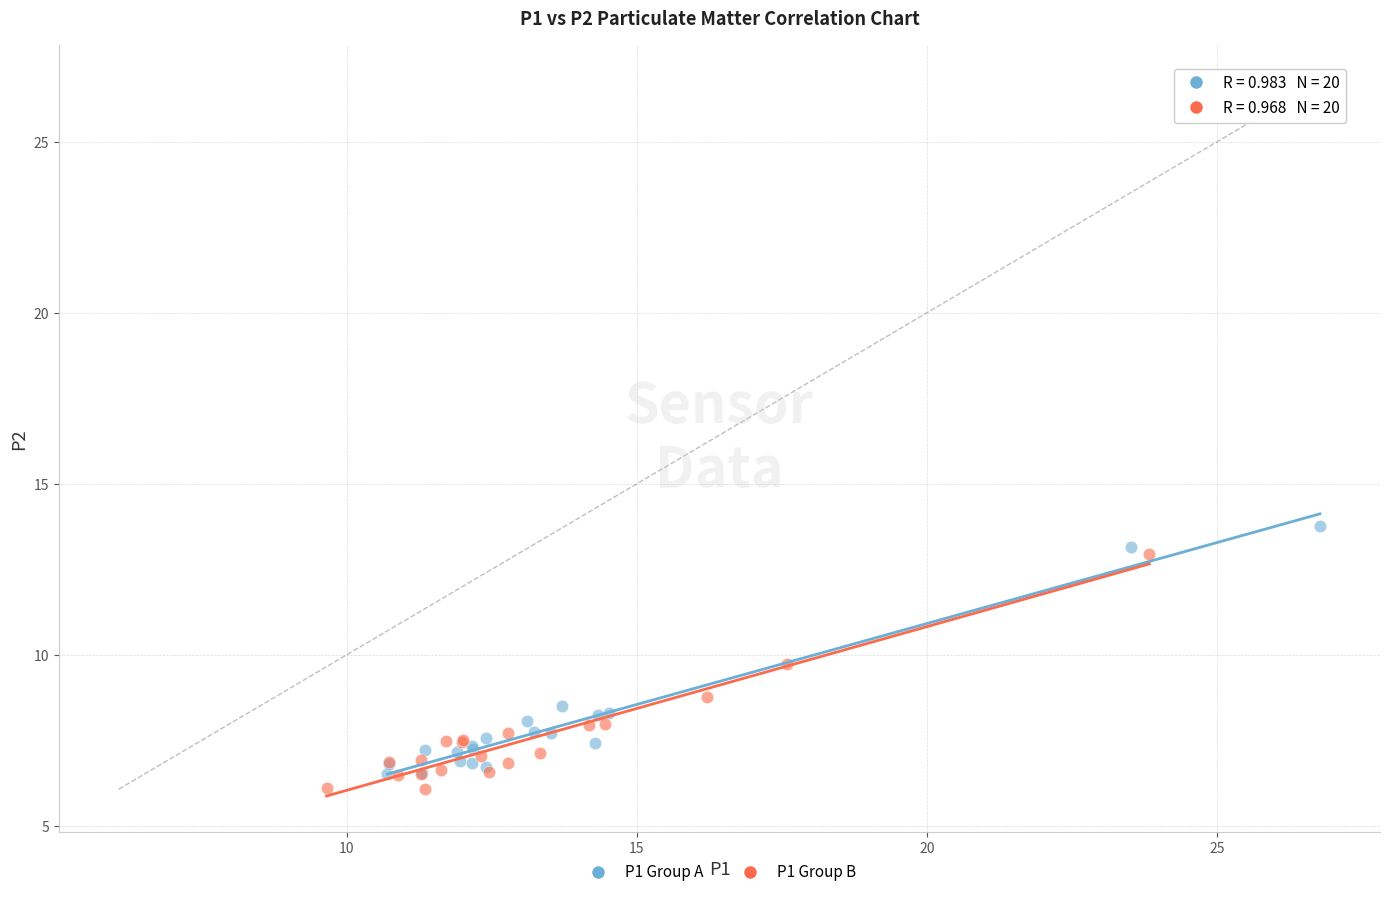

Which series contains the lowest Y value?

P1 Group B